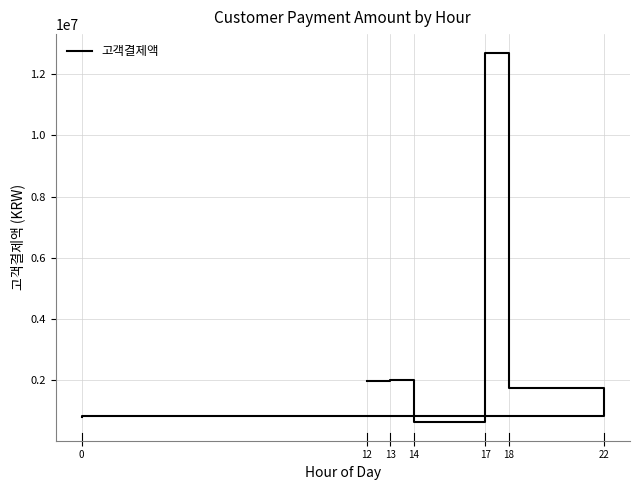

What is the sum of the values at 12 and 0?

2718258